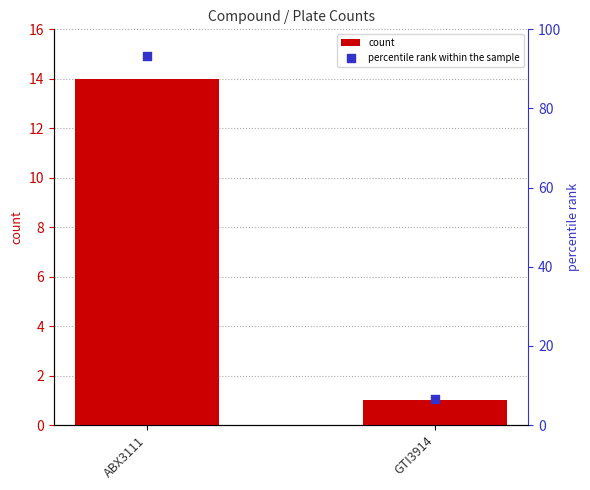

What are all the series names shown in the legend?

count, percentile rank within the sample